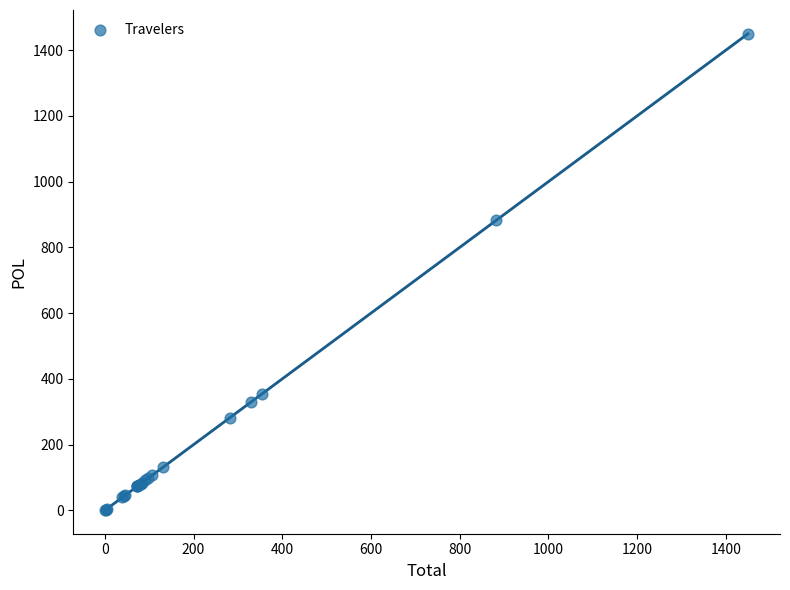

What Y value in the scatter plot is closest to 725?

882.1